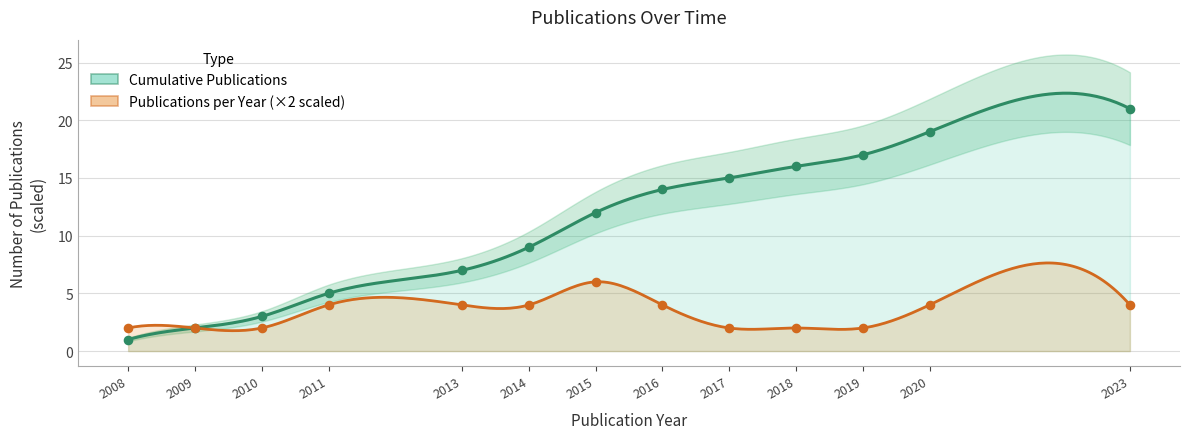

What is the total value across all series at 2015?

18